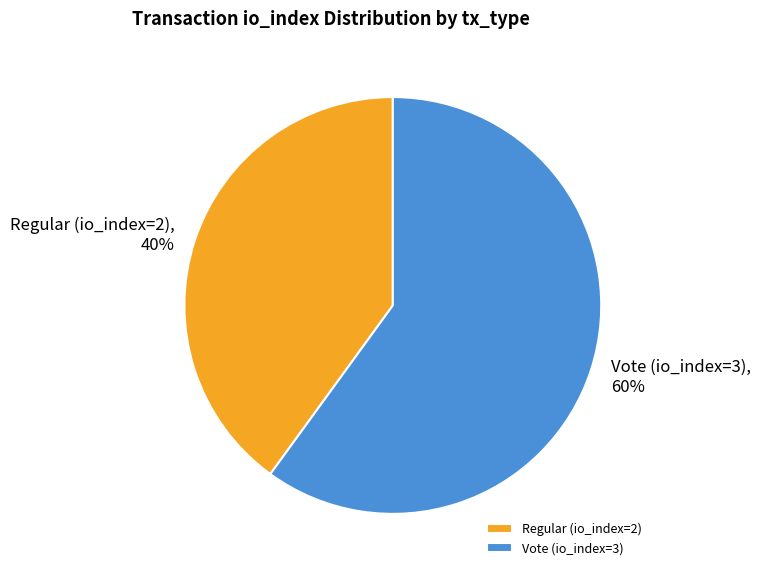

To the nearest percent, what is the combined percentage of Vote (io_index=3) and Regular (io_index=2)?

100%